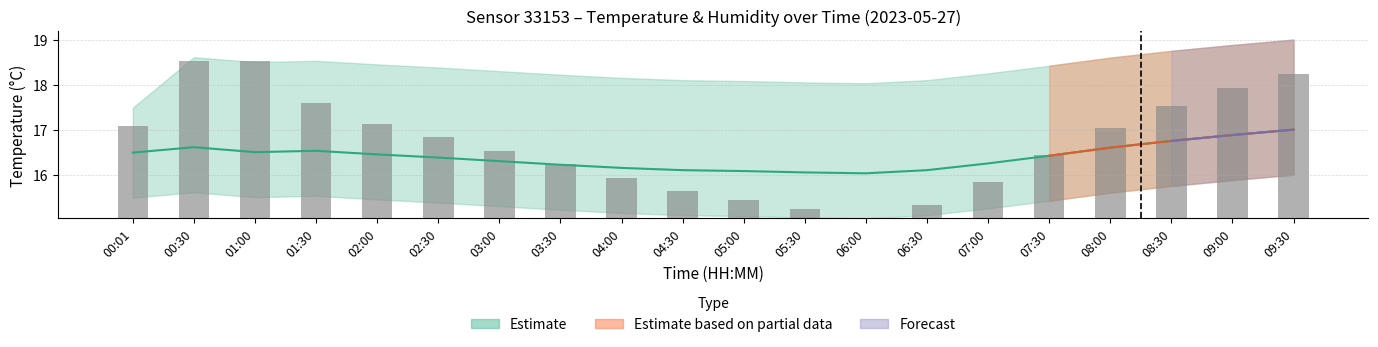

Count the number of categories in the chart.

20